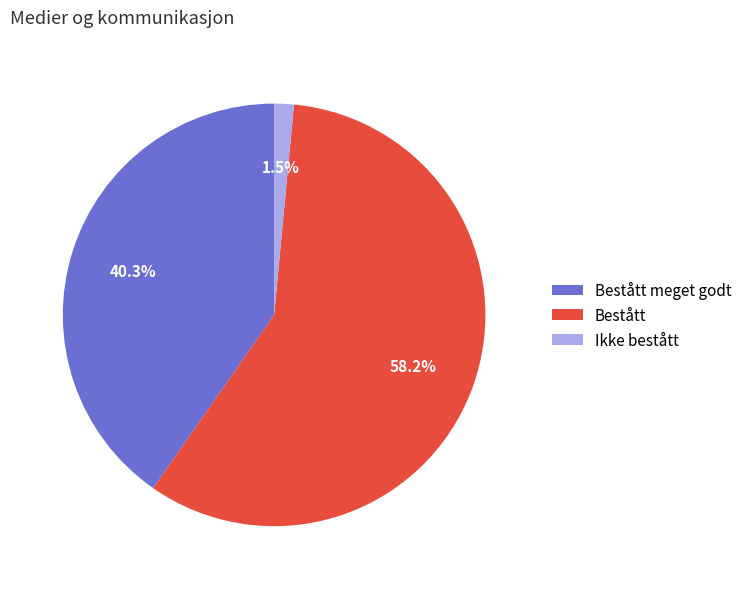

To the nearest percent, what is the difference between the Bestått and Bestått meget godt slice percentages?

18%